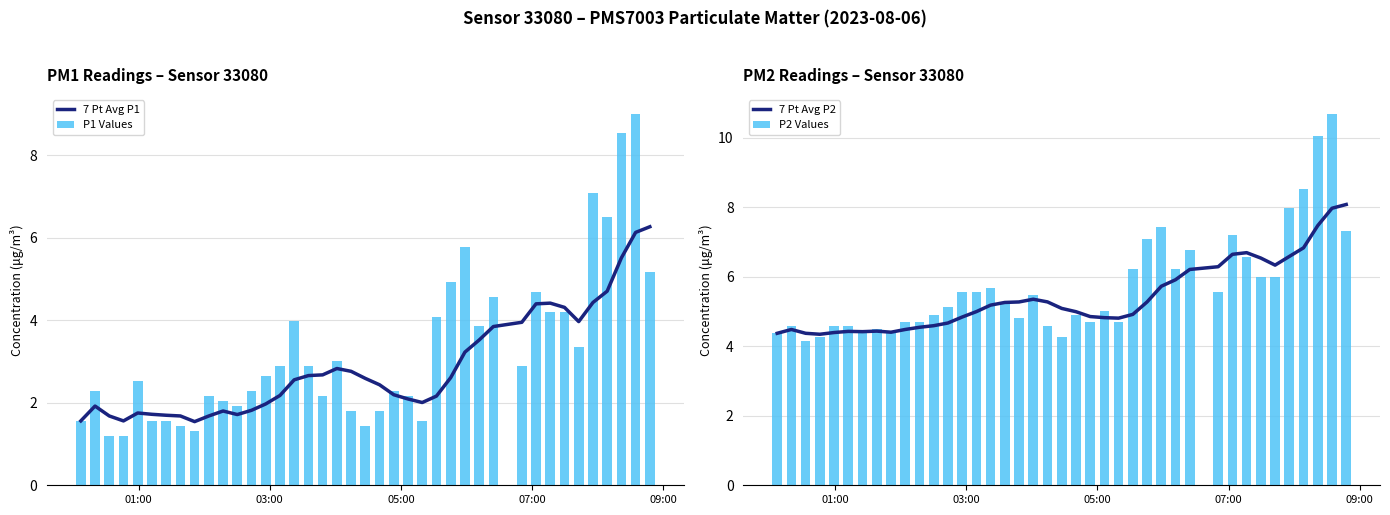

What is the difference between the second highest and minimum values in the P1 Values series?

7.3